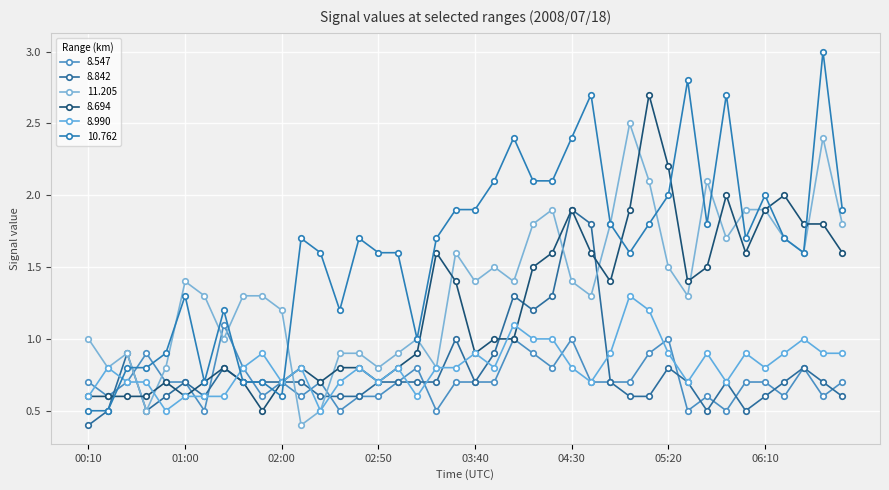

How many lines are shown in the chart?

6